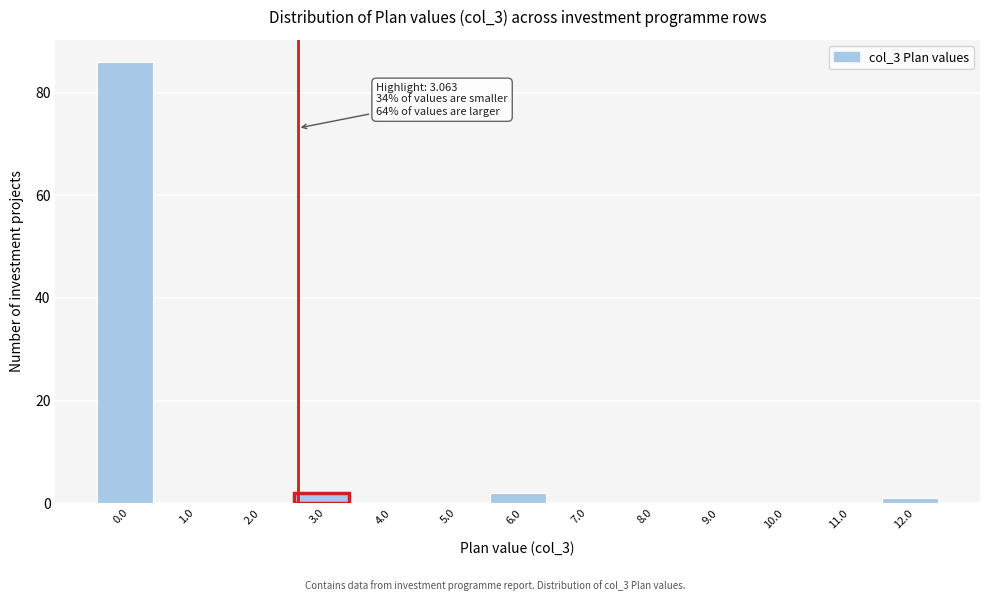

What is the change in value from 1.0 to 6.0?

+2